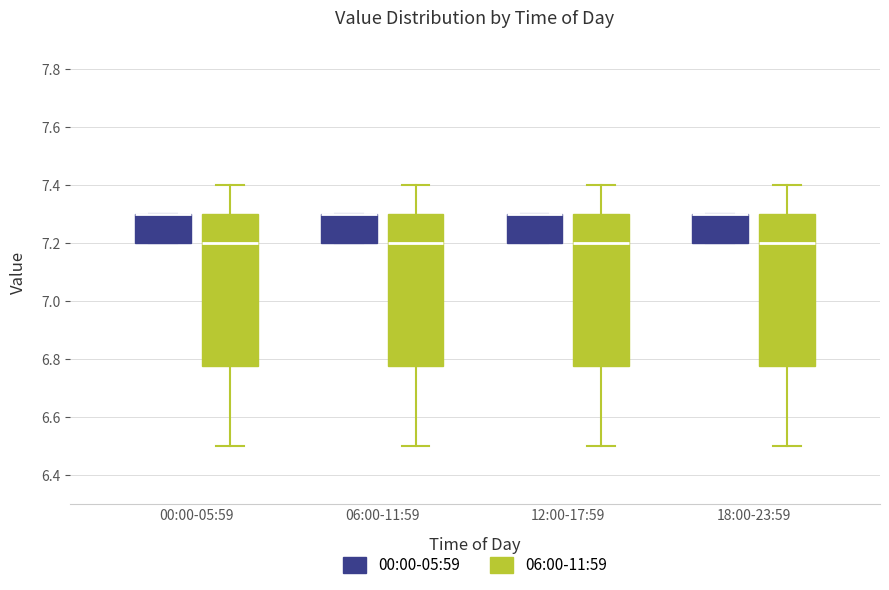

Reading left to right, read every box against the y-axis: the position of its median line, the range the box covers, and the ends of its whiskers. The values are not printed on the chart, so give them approximately, as read against the axis.

00:00-05:59 (00:00-05:59): median 7.30 (drawn on the box's upper edge), box 7.20 to 7.30, whiskers 7.20 to 7.30
00:00-05:59 (06:00-11:59): median 7.20, box 6.78 to 7.30, whiskers 6.50 to 7.40
06:00-11:59 (00:00-05:59): median 7.30 (drawn on the box's upper edge), box 7.20 to 7.30, whiskers 7.20 to 7.30
06:00-11:59 (06:00-11:59): median 7.20, box 6.78 to 7.30, whiskers 6.50 to 7.40
12:00-17:59 (00:00-05:59): median 7.30 (drawn on the box's upper edge), box 7.20 to 7.30, whiskers 7.20 to 7.30
12:00-17:59 (06:00-11:59): median 7.20, box 6.78 to 7.30, whiskers 6.50 to 7.40
18:00-23:59 (00:00-05:59): median 7.30 (drawn on the box's upper edge), box 7.20 to 7.30, whiskers 7.20 to 7.30
18:00-23:59 (06:00-11:59): median 7.20, box 6.78 to 7.30, whiskers 6.50 to 7.40